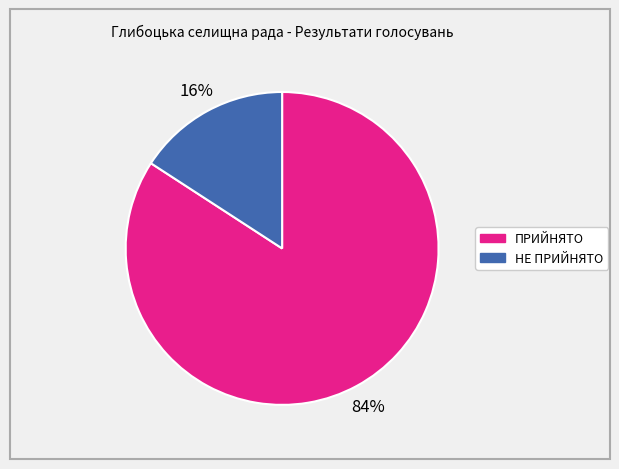

Is the sum of НЕ ПРИЙНЯТО and ПРИЙНЯТО greater than half?

Yes